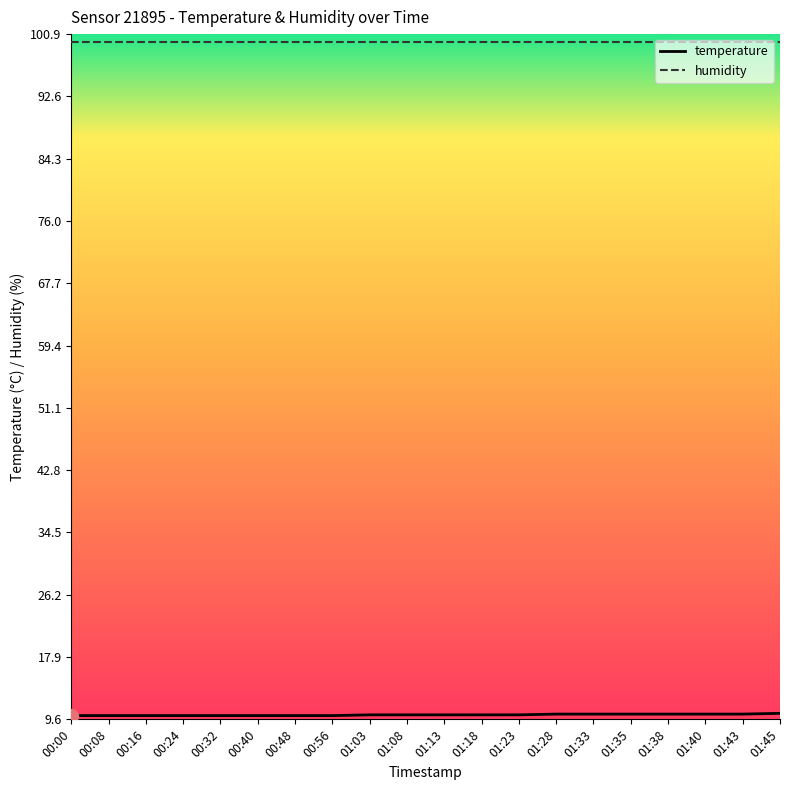

True or false: humidity has a value of 99.9 at 01:13.

True